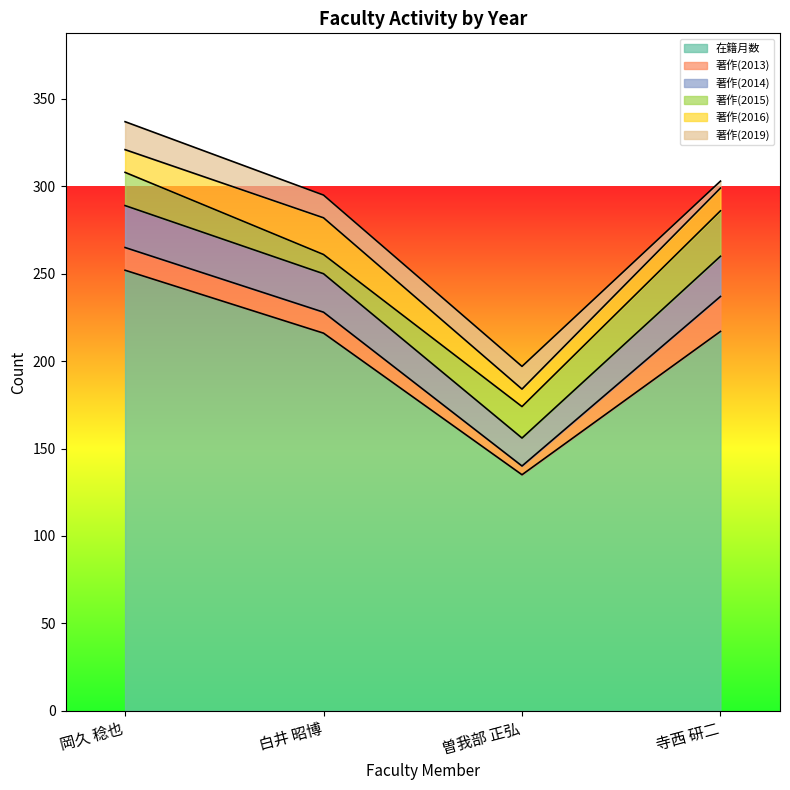

Is the value of 著作(2013) at 寺西 研二 greater than the value of 在籍月数 at 曽我部 正弘?

No